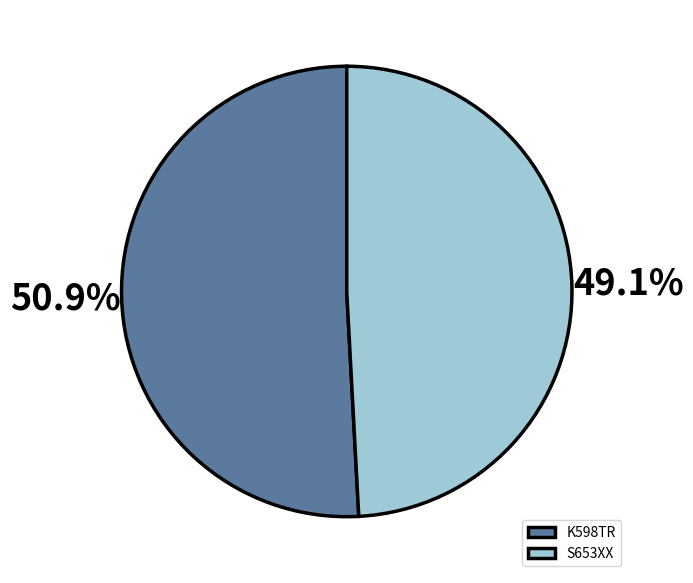

What portion of the pie excludes S653XX?

50.9%